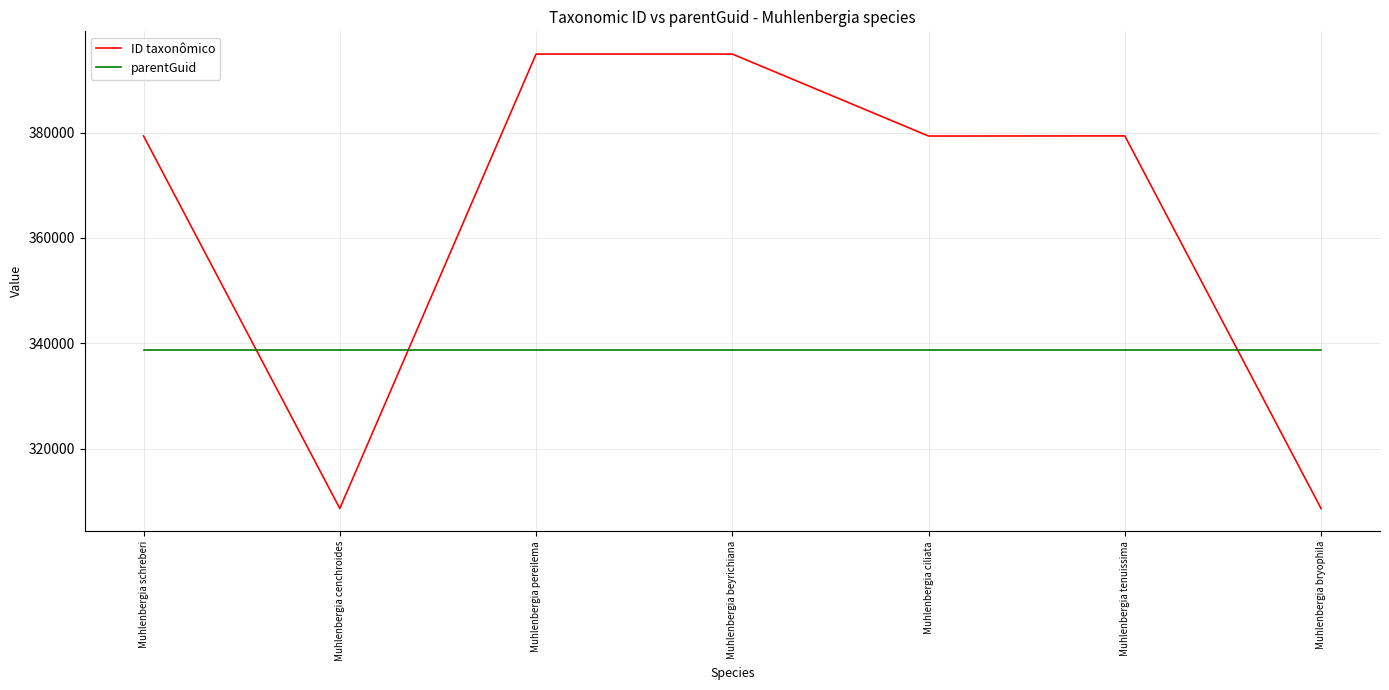

What is the difference between the highest and lowest values at Muhlenbergia schreberi?

40697